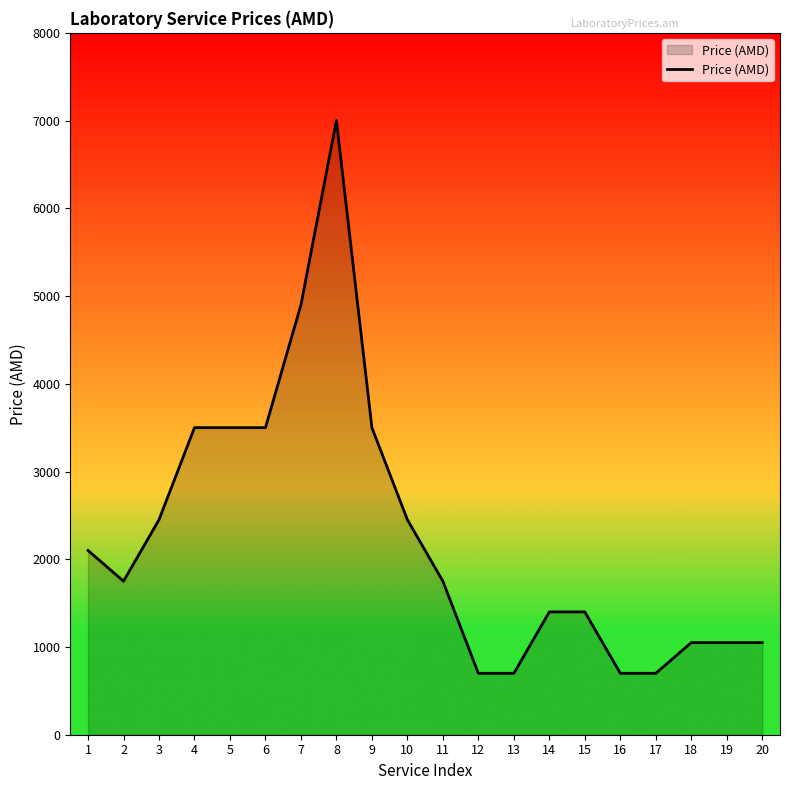

Reading left to right, transcribe all the data shown in this chart.

1=2100	2=1750	3=2450	4=3500	5=3500	6=3500	7=4900	8=7000	9=3500	10=2450	11=1750	12=700	13=700	14=1400	15=1400	16=700	17=700	18=1050	19=1050	20=1050